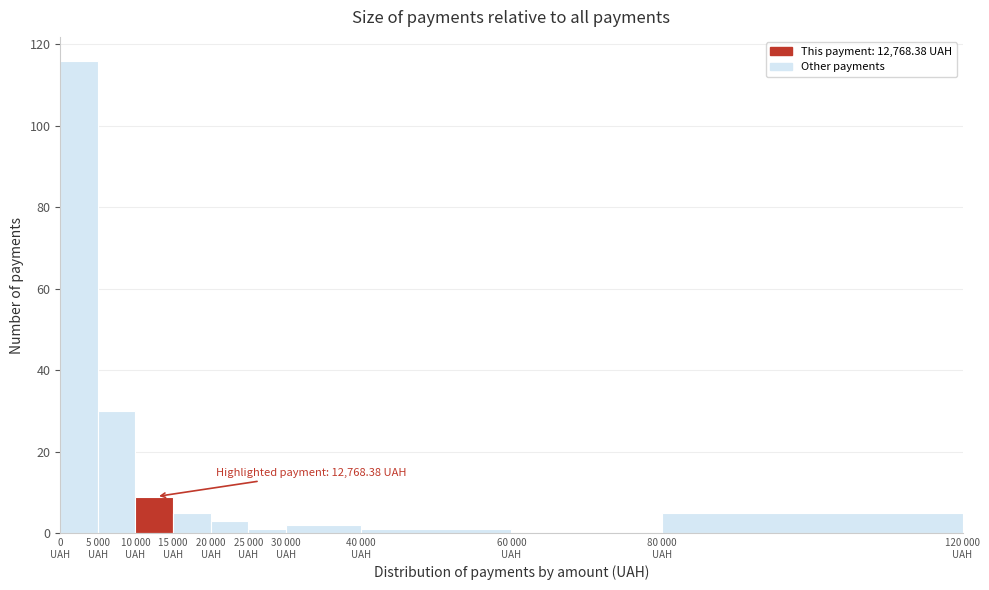

What is the sum of all values?

172